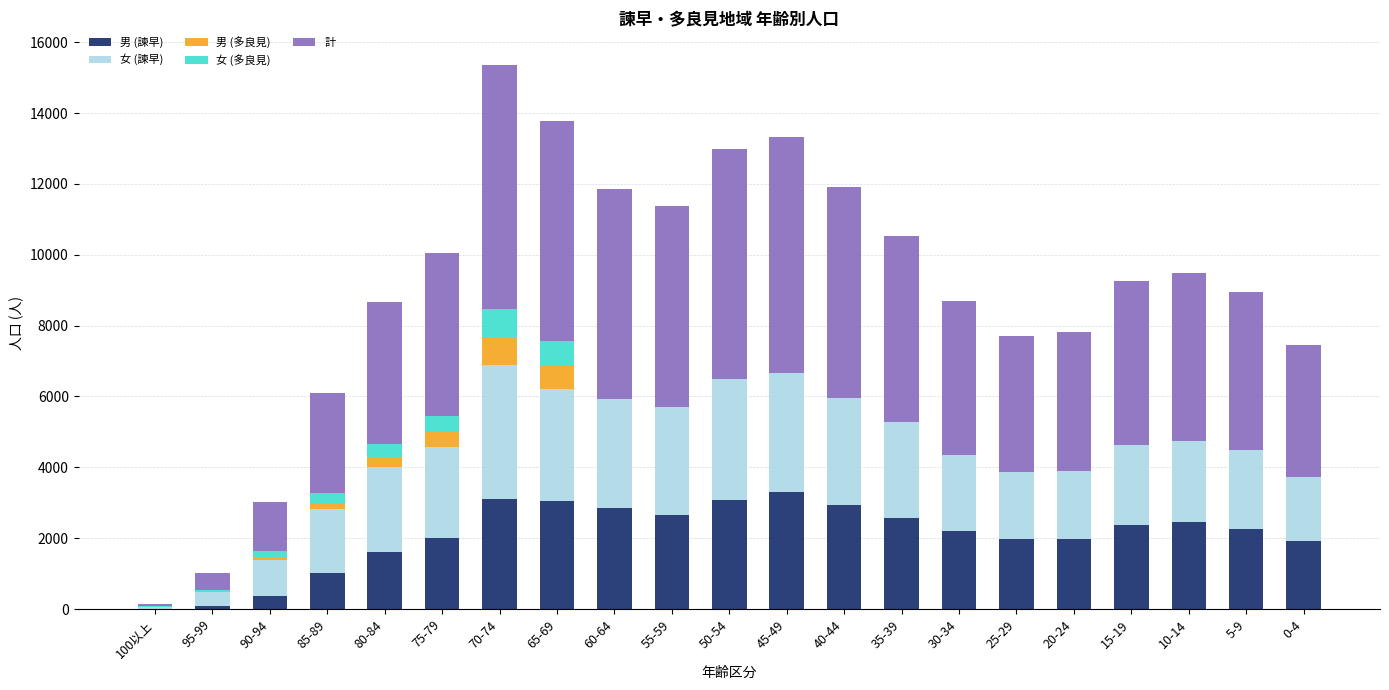

Count the number of categories in the chart.

21